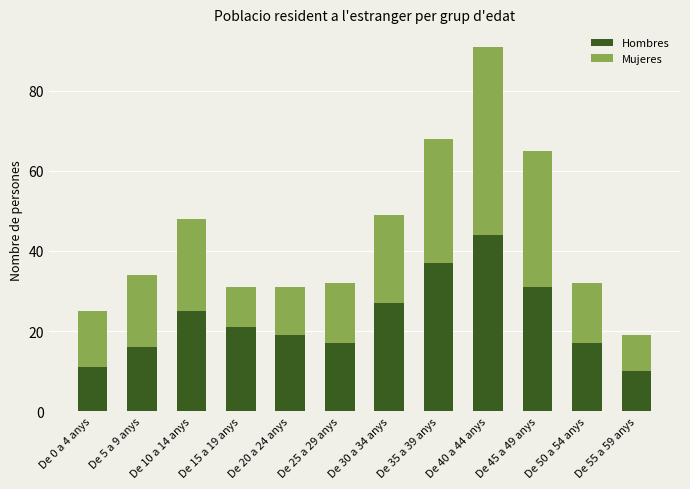

At which category is the sum across all series the highest?

De 40 a 44 anys